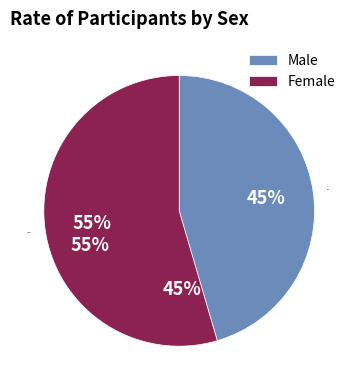

Which category has the biggest portion of the pie?

Female